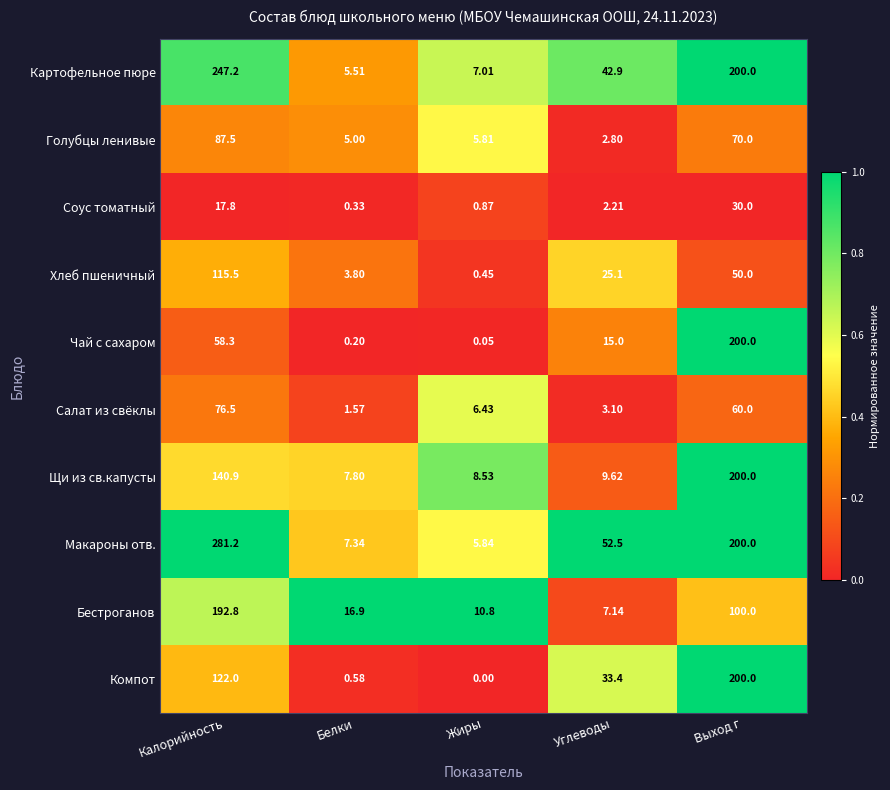

At how many categories does at least one series exceed 0?

5